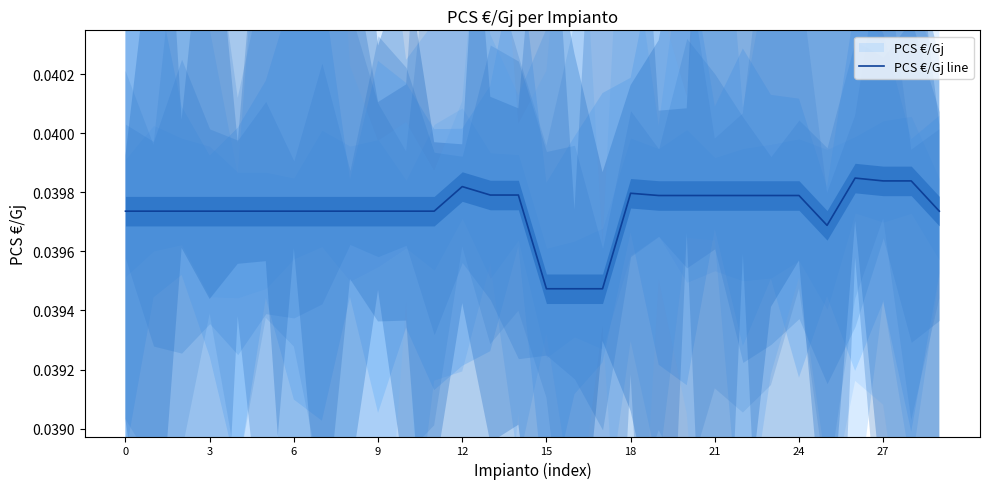

How many data points does each series have?

30